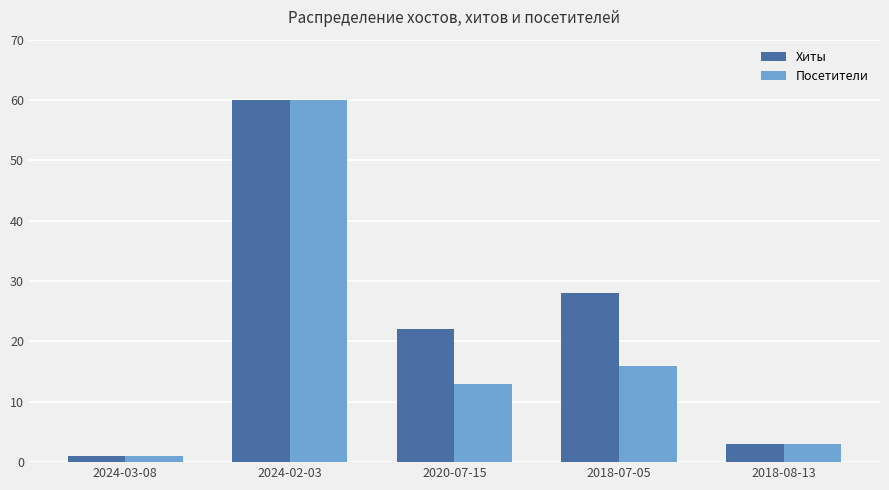

Reading left to right, what are all the values shown in this chart?

Хиты: 1	60	22	28	3
Посетители: 1	60	13	16	3